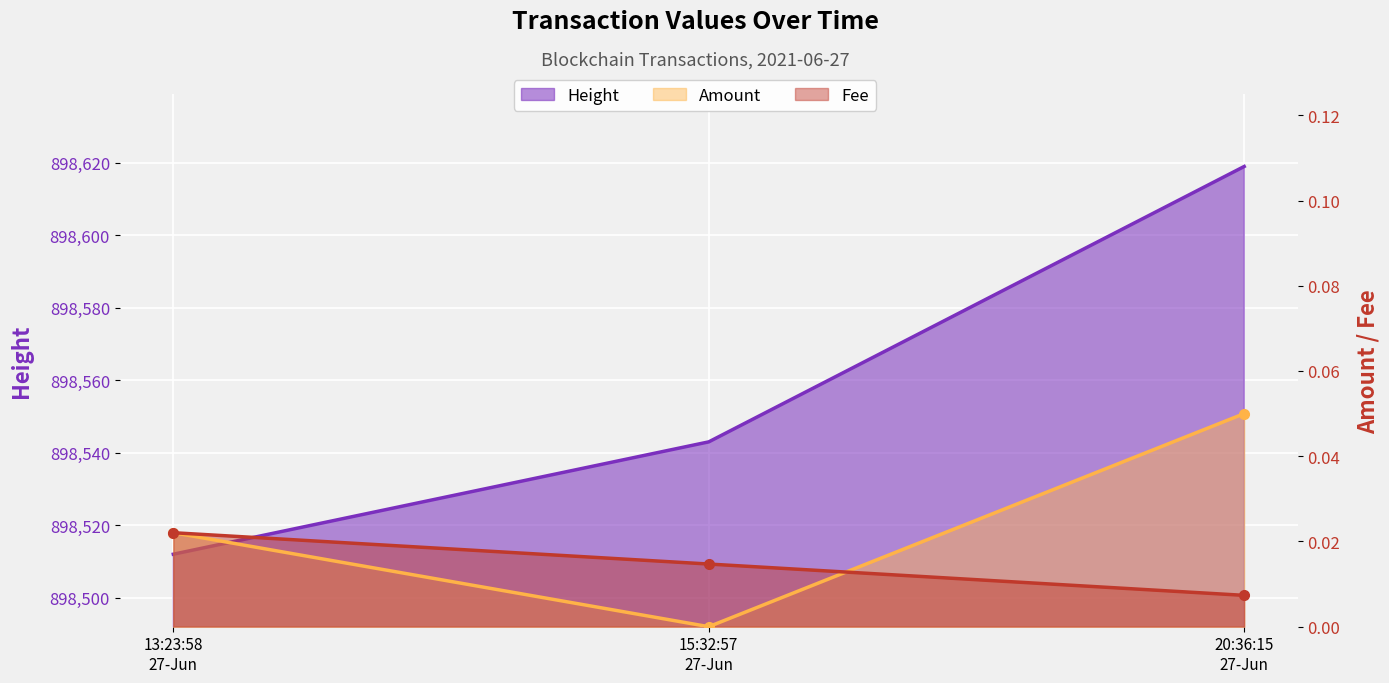

What are all the series names shown in the legend?

Amount, Fee, Height